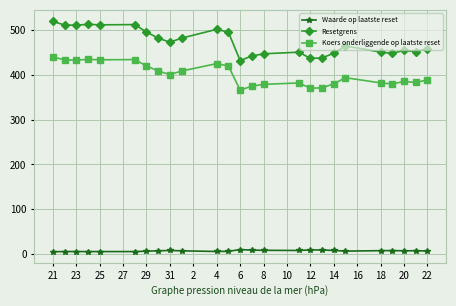

What is the value of the Koers onderliggende op laatste reset point at the 15th from the left?

378.8